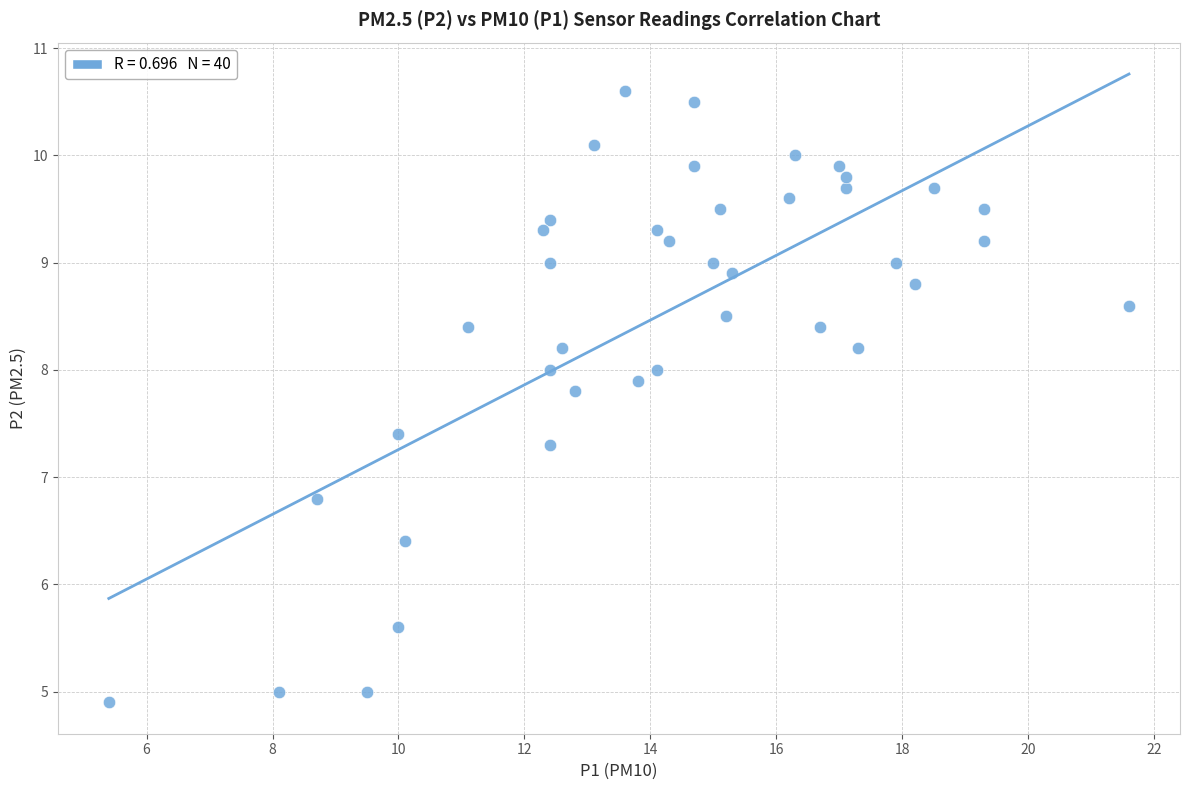

What Y value in the scatter plot is closest to 7?

6.8